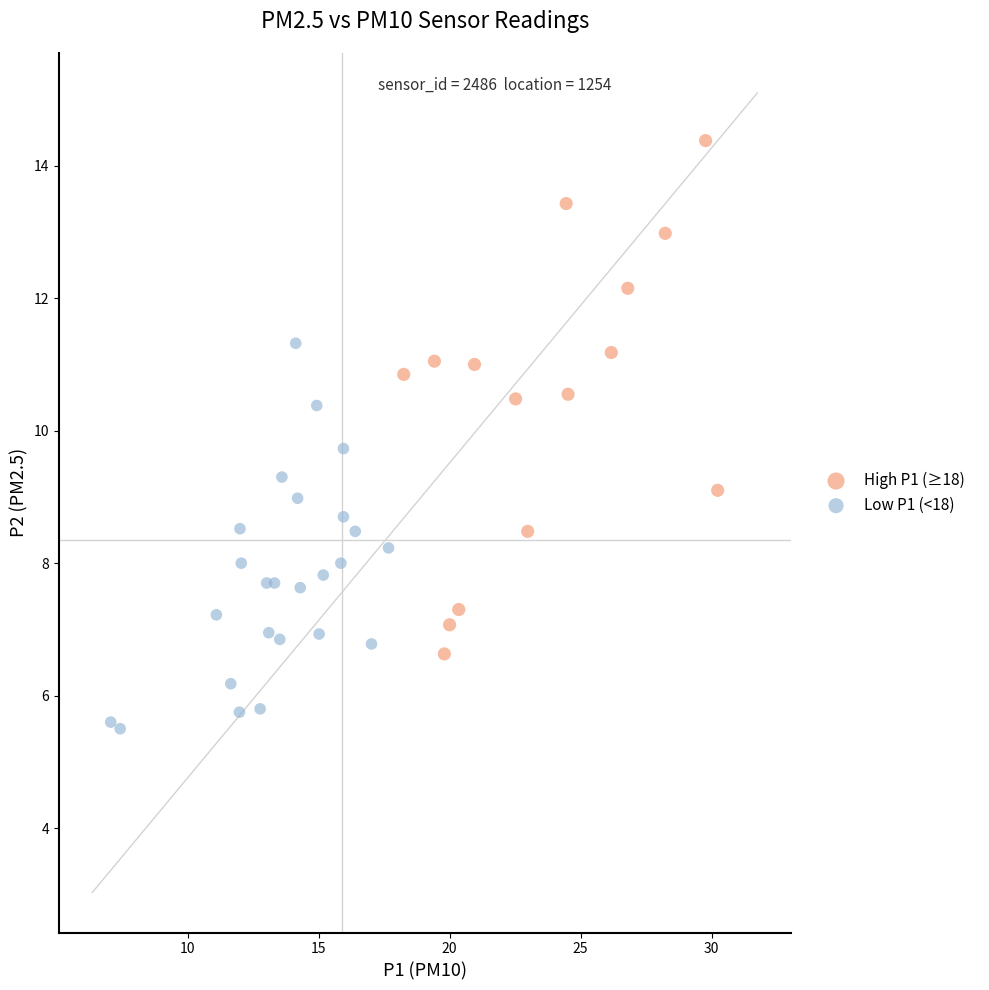

Which series has the largest Y range (max minus min)?

High P1 (≥18)